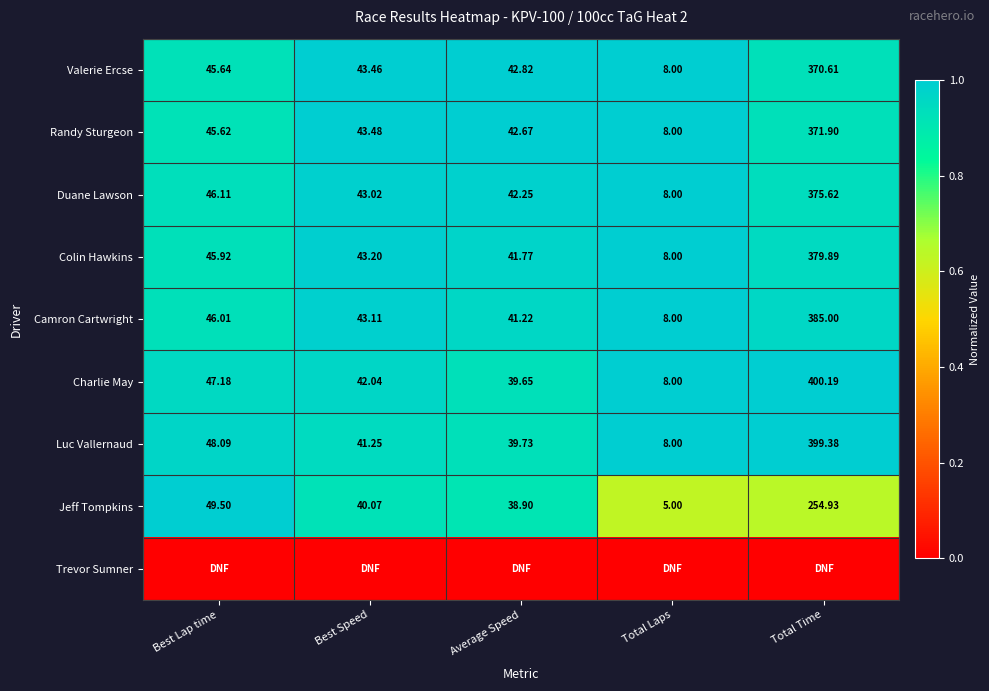

Rank the categories by Charlie May value from highest to lowest.

Total Time, Best Lap time, Best Speed, Average Speed, Total Laps